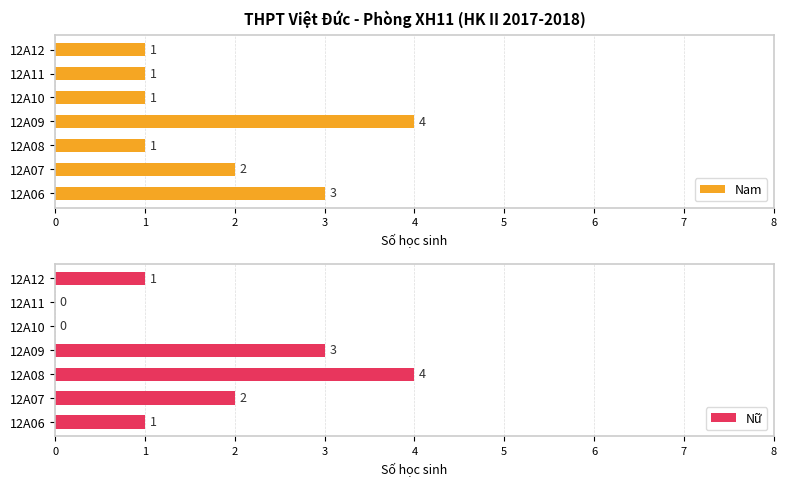

How many Nữ values are between 0 and 3?

6